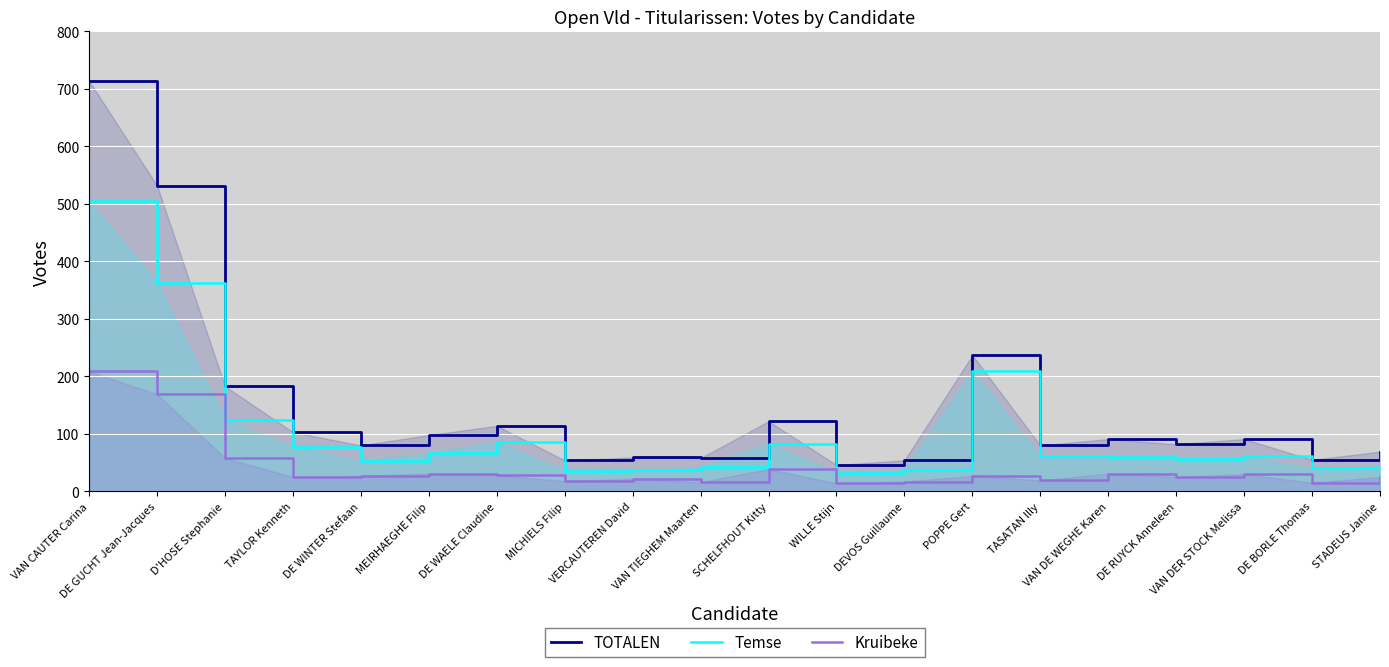

Reading left to right, transcribe all the data shown in this chart.

TOTALEN: 714	532	183	103	80	98	114	54	59	58	122	46	54	237	80	91	82	91	55	69
Temse: 505	363	125	78	53	67	86	36	37	42	83	32	37	210	61	60	57	61	40	44
Kruibeke: 209	169	58	25	27	31	28	18	22	16	39	14	17	27	19	31	25	30	15	25